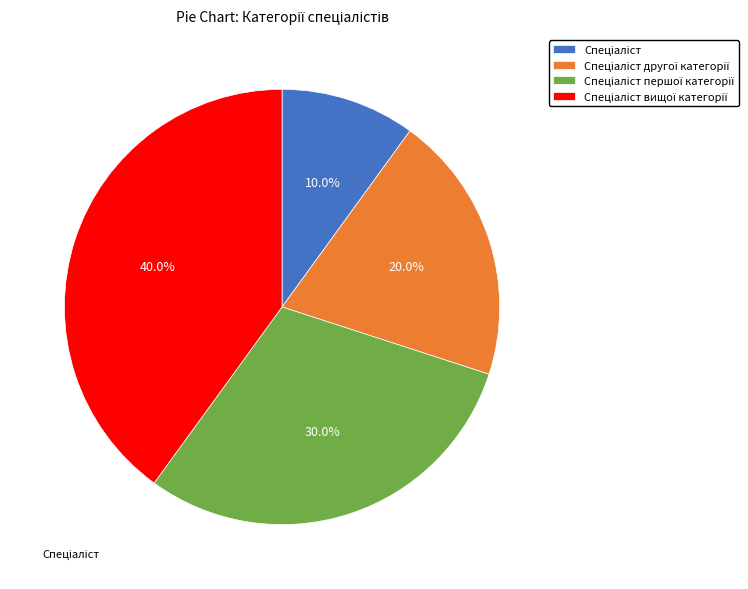

Is there a majority slice in this chart?

No